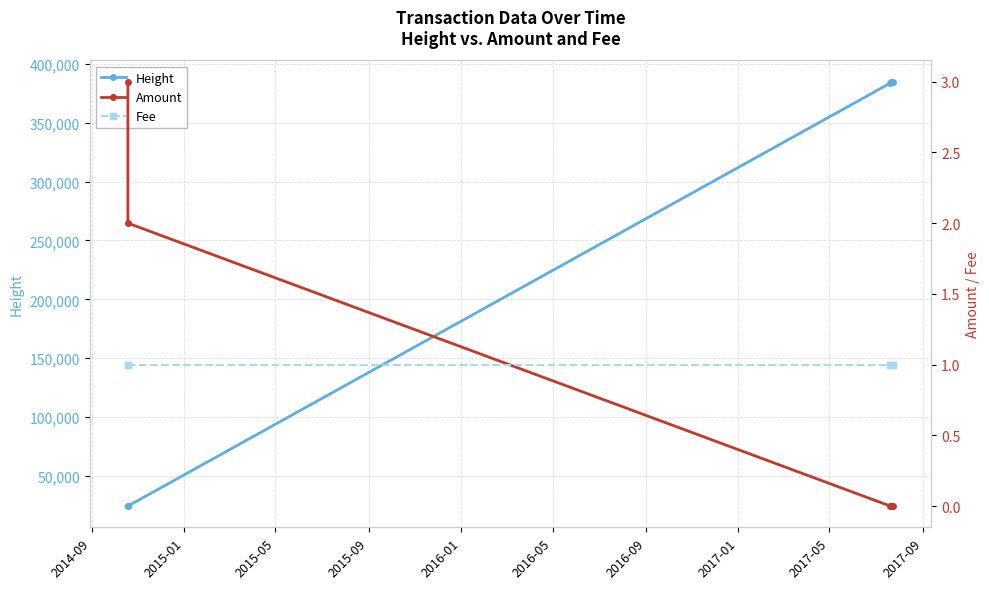

True or false: Fee and Height intersect in this chart.

False